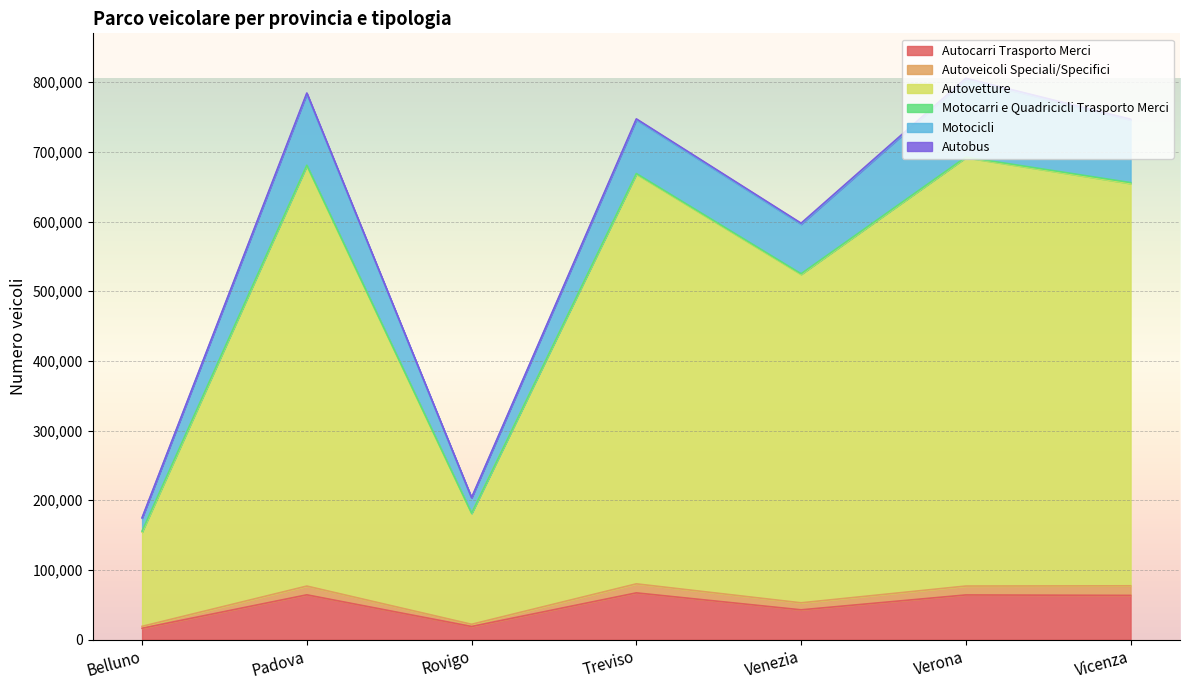

Does the chart display data point markers on the line(s)?

No